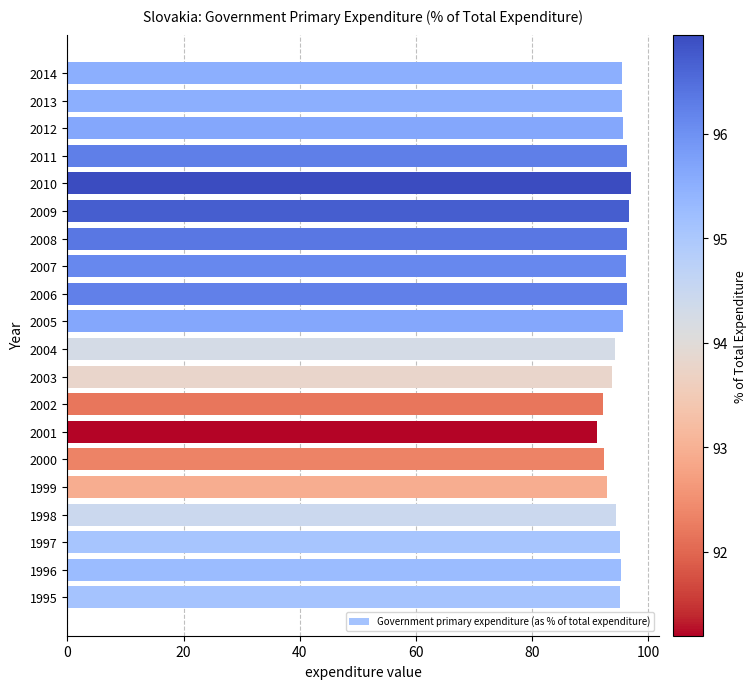

What is the sum of the values at 2002 and 2008?

188.5